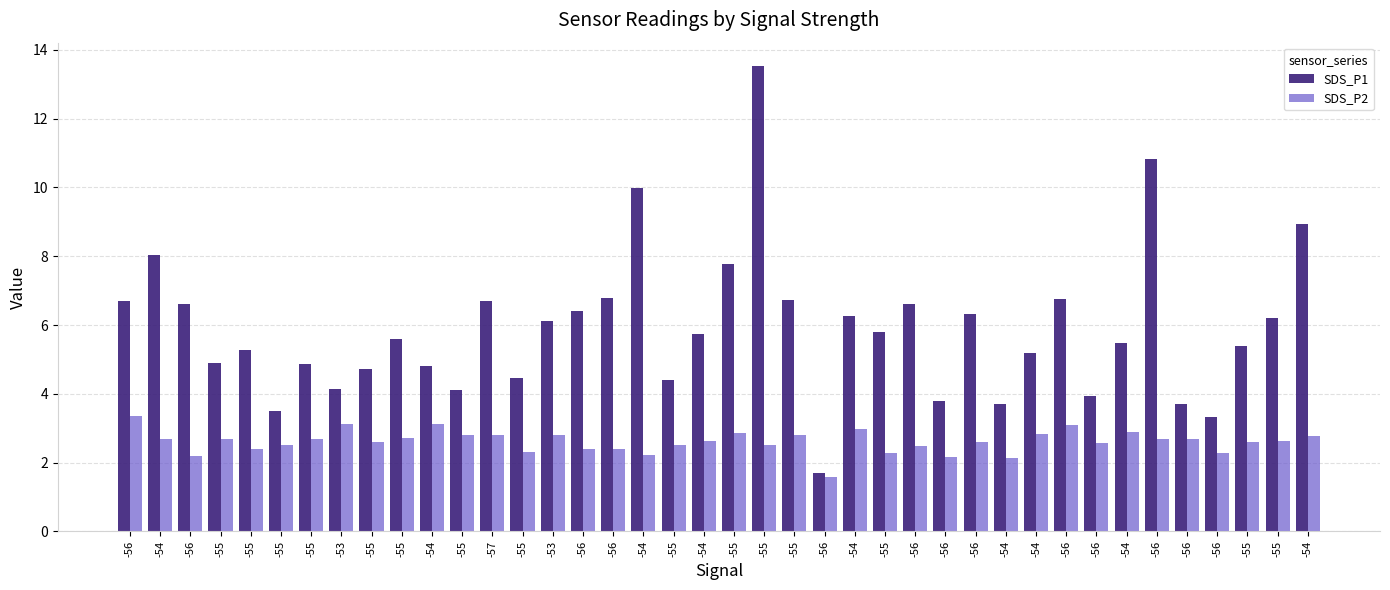

Count the number of categories in the chart.

40